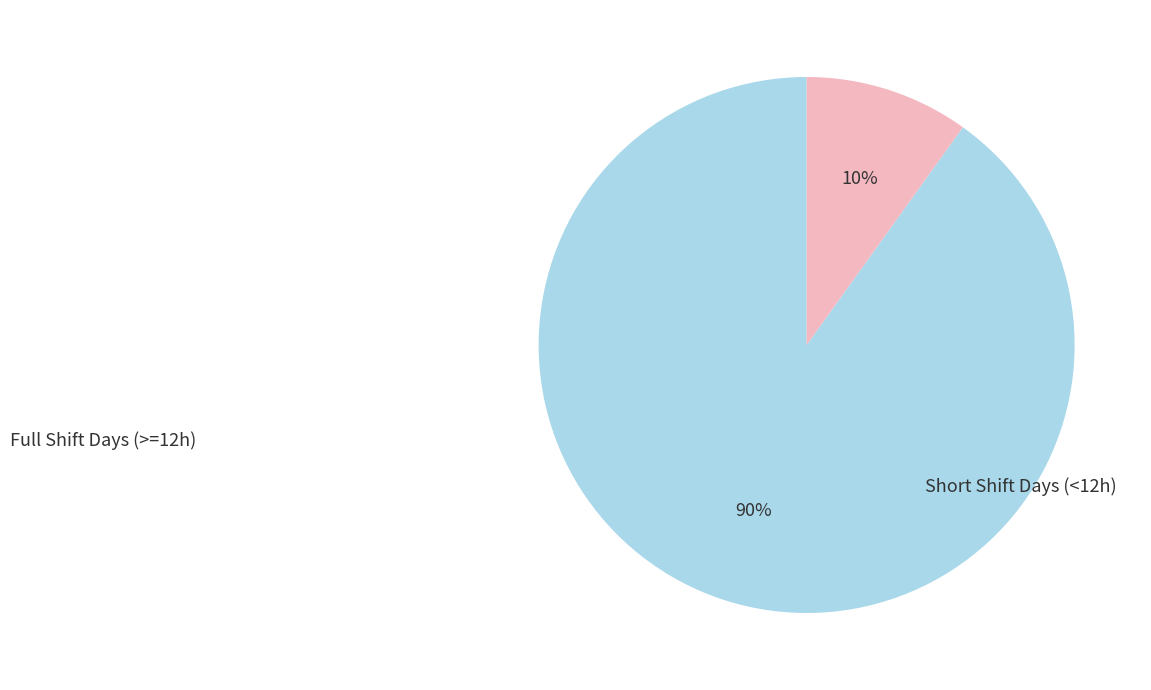

To the nearest percent, what is the difference between the largest and smallest slice percentages?

80%